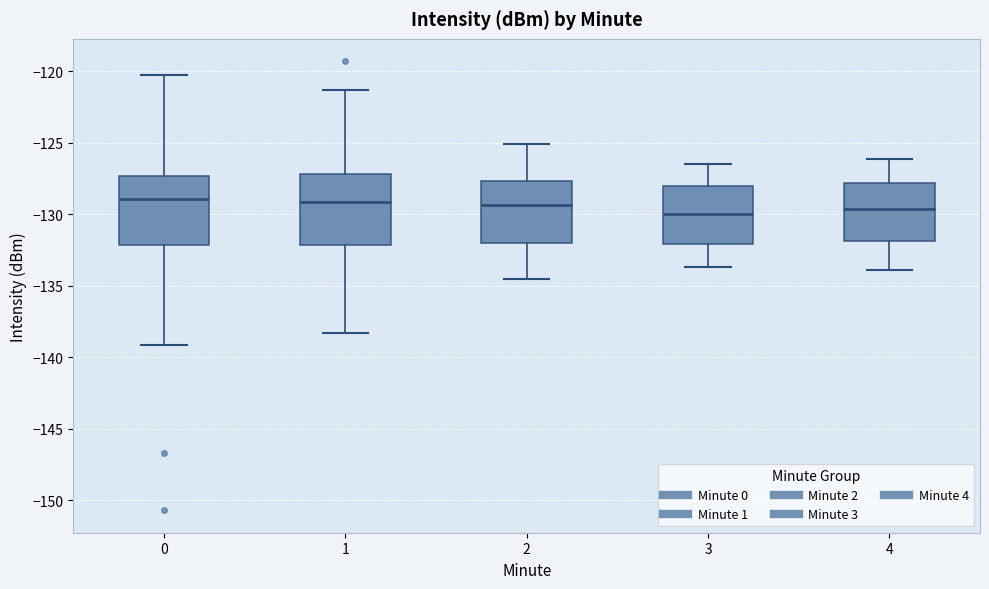

Reading left to right, read every box against the y-axis: the position of its median line, the range the box covers, and the ends of its whiskers. The values are not printed on the chart, so give them approximately, as read against the axis.

0: median -129.0, box -132.0 to -127.5, whiskers -139.0 to -120.5
1: median -129.0, box -132.0 to -127.0, whiskers -138.5 to -121.5
2: median -129.5, box -132.0 to -127.5, whiskers -134.5 to -125.0
3: median -130.0, box -132.0 to -128.0, whiskers -133.5 to -126.5
4: median -129.5, box -132.0 to -128.0, whiskers -134.0 to -126.0